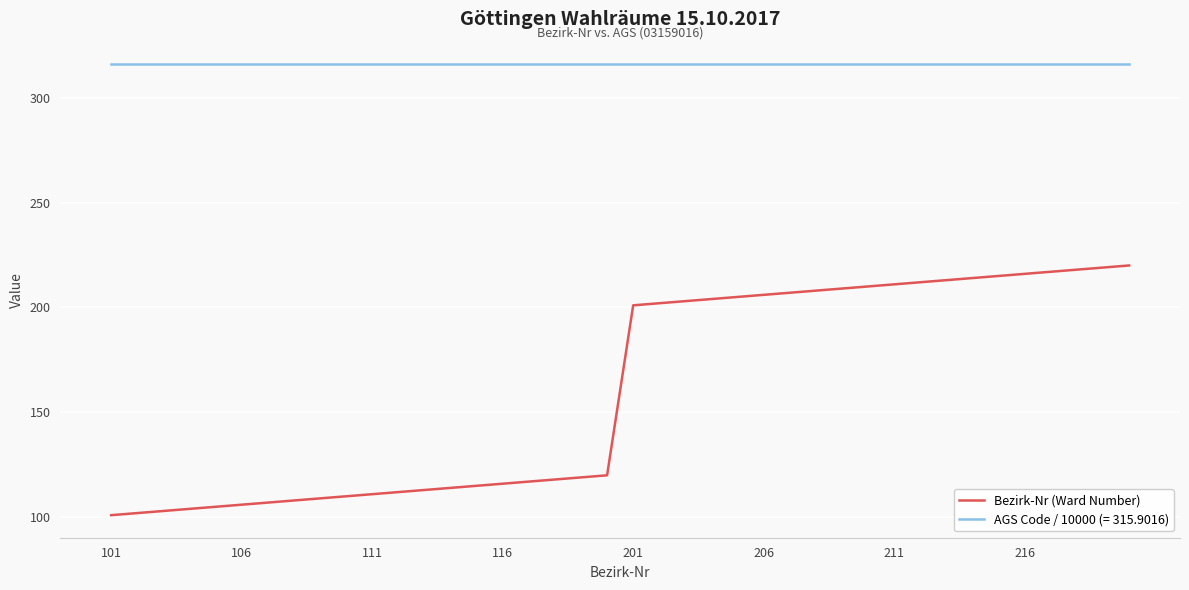

What is the greatest value displayed?

315.9